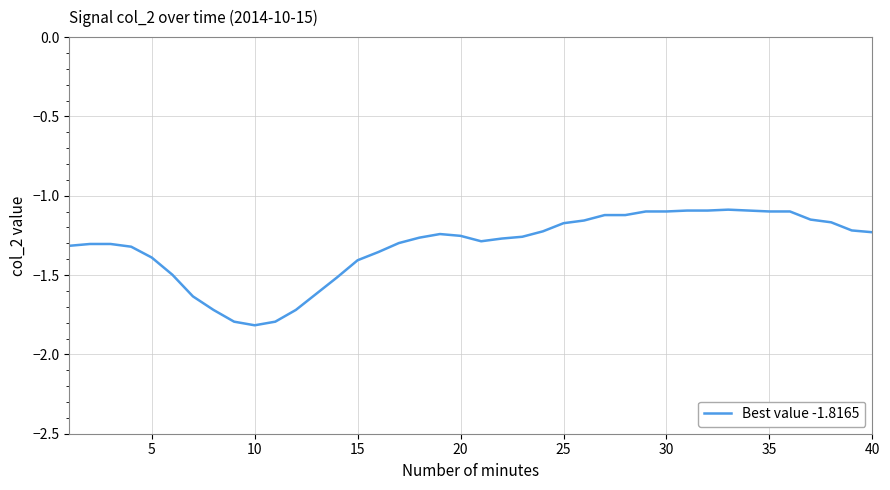

How many lines are shown in the chart?

1